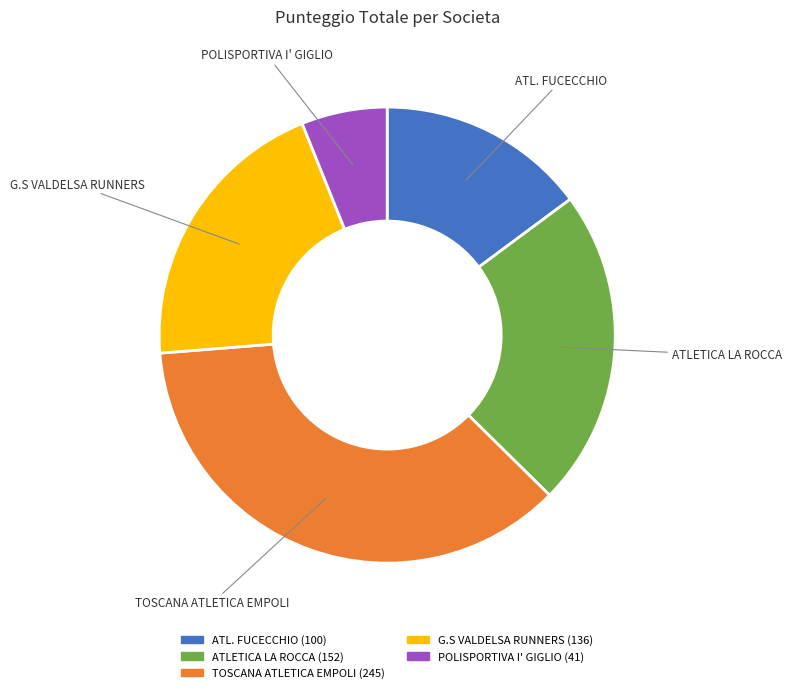

Is there any slice that represents more than half of the pie?

No